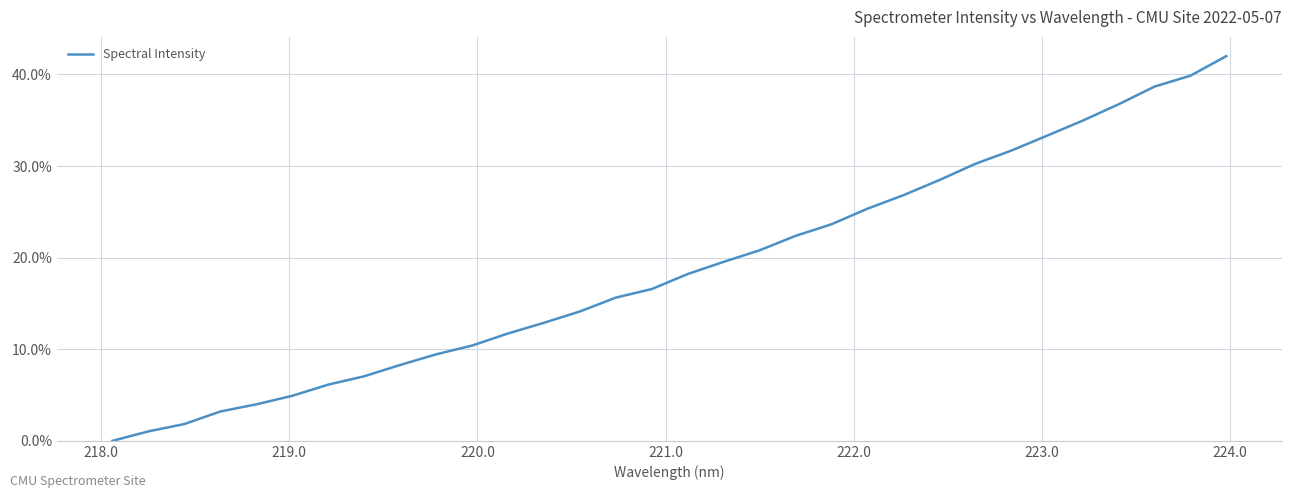

What is the maximum value shown in the chart?

42.0